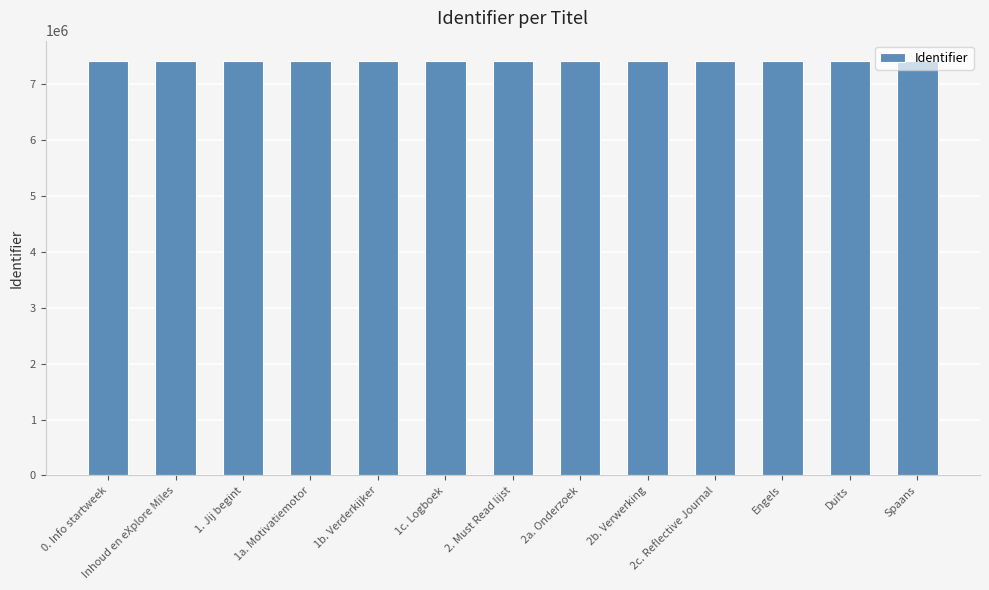

Is it true that the value at 0. Info startweek is 1564423?

False